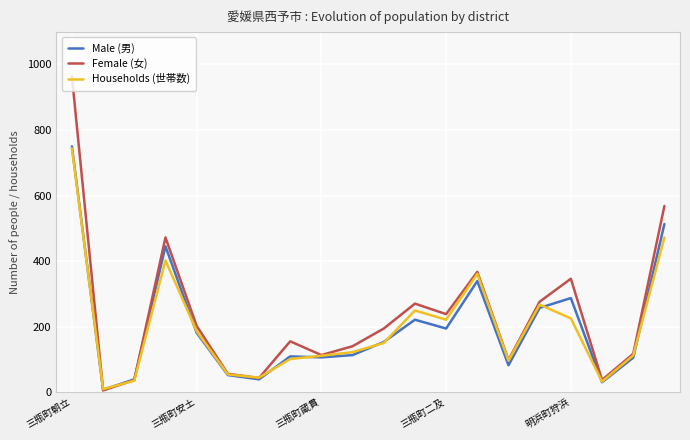

Which series has the largest range (max minus min)?

Female (女)